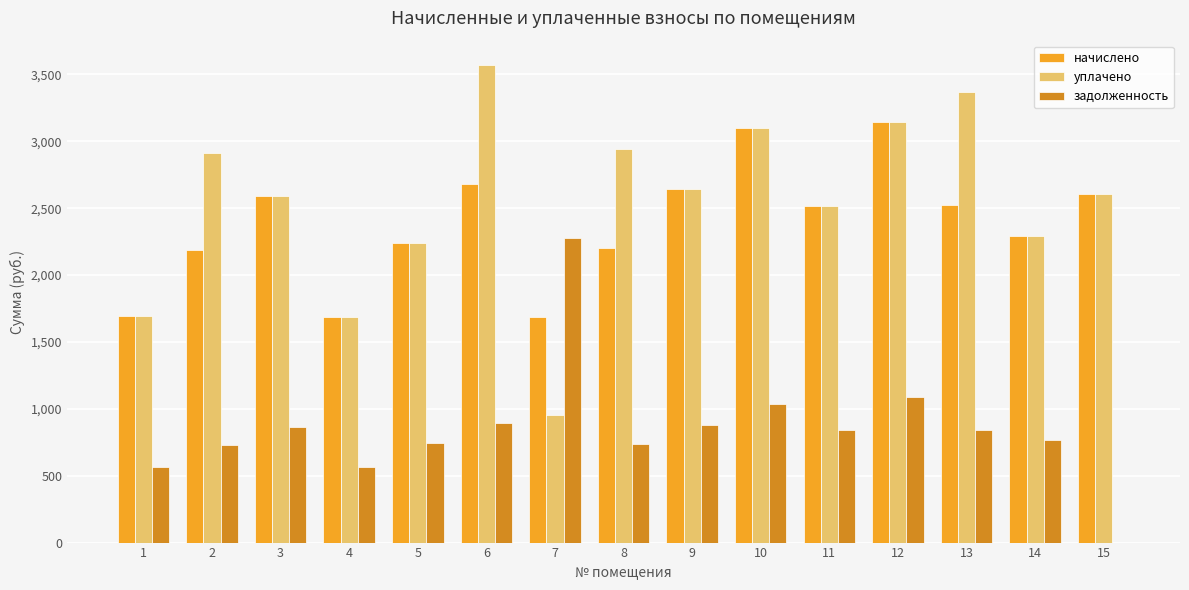

The value of начислено at 8 is 2204.8. True or false?

True